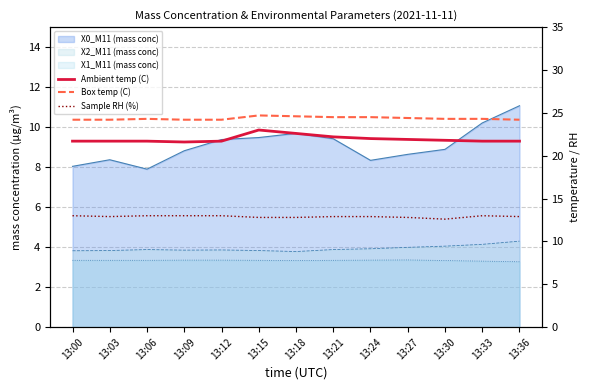

What is the maximum value for Ambient temp (C)?

23.0